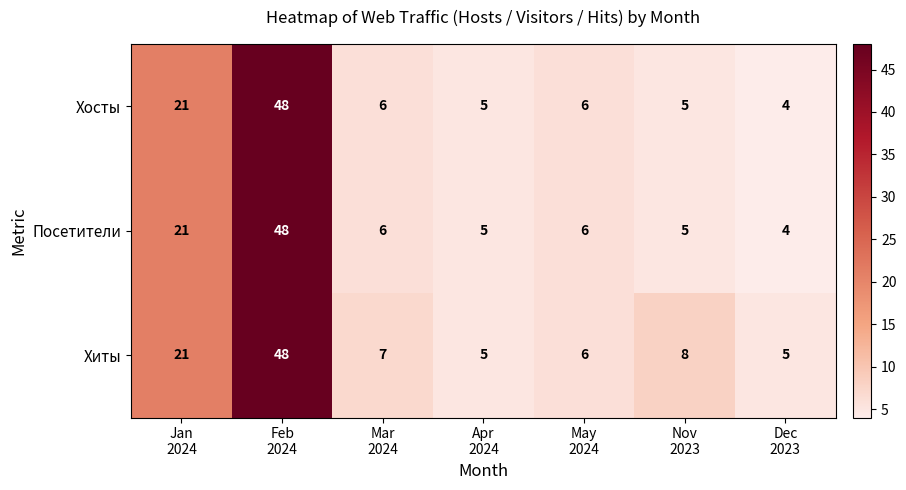

Reading left to right, transcribe all the data shown in this chart.

Хосты: 21	48	6	5	6	5	4
Посетители: 21	48	6	5	6	5	4
Хиты: 21	48	7	5	6	8	5